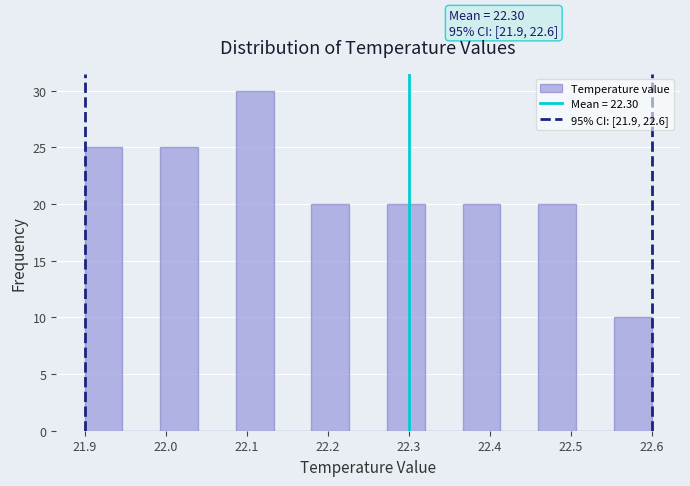

Which range on the x-axis has the tallest bar?

22.09 to 22.13